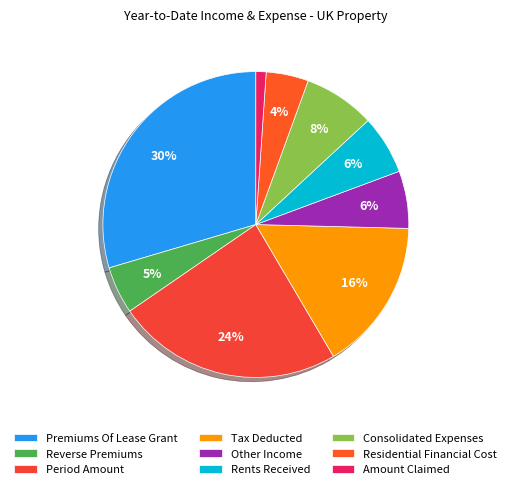

True or false: Residential Financial Cost accounts for 4% of the total.

True